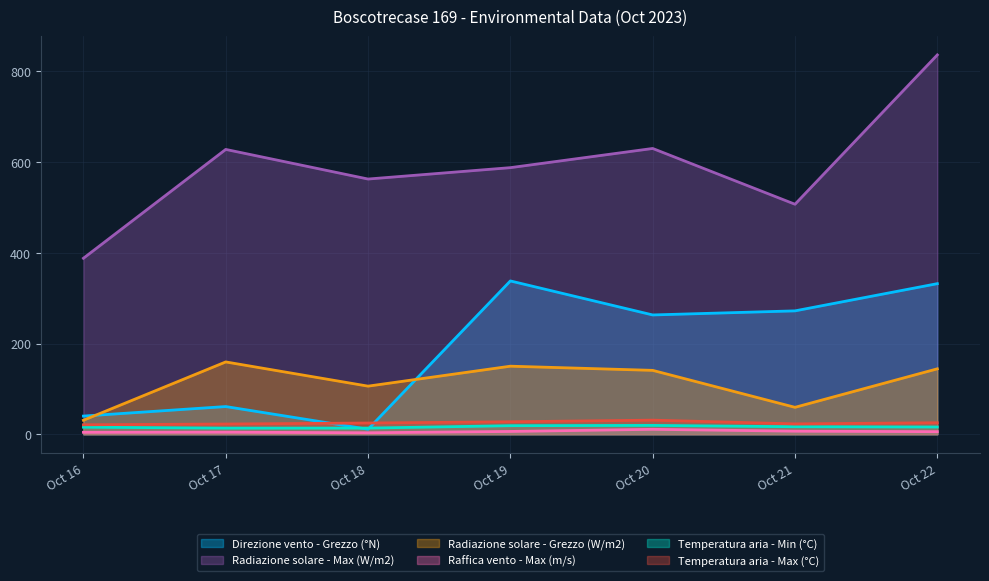

At which category does the chart reach its peak across all series?

Oct 22